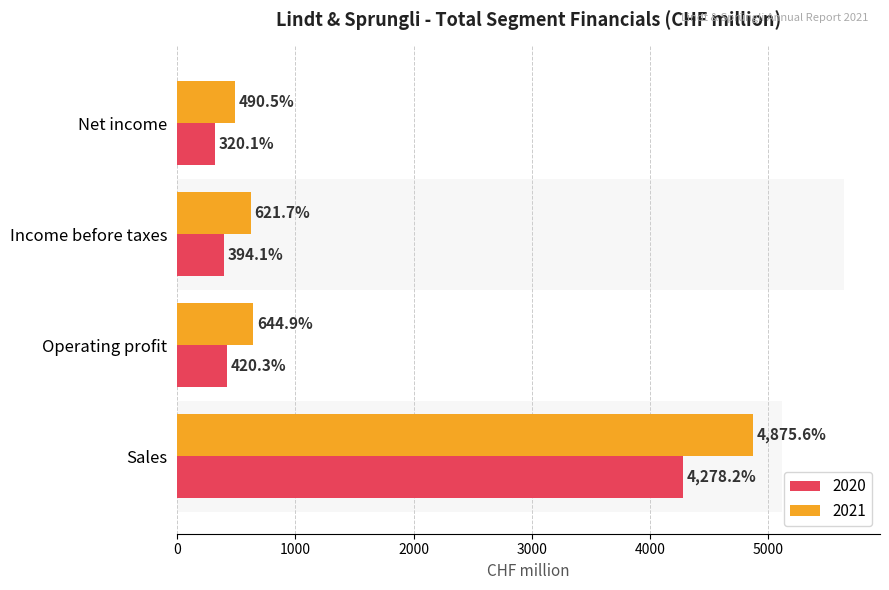

At how many categories does at least one series exceed 2736?

1